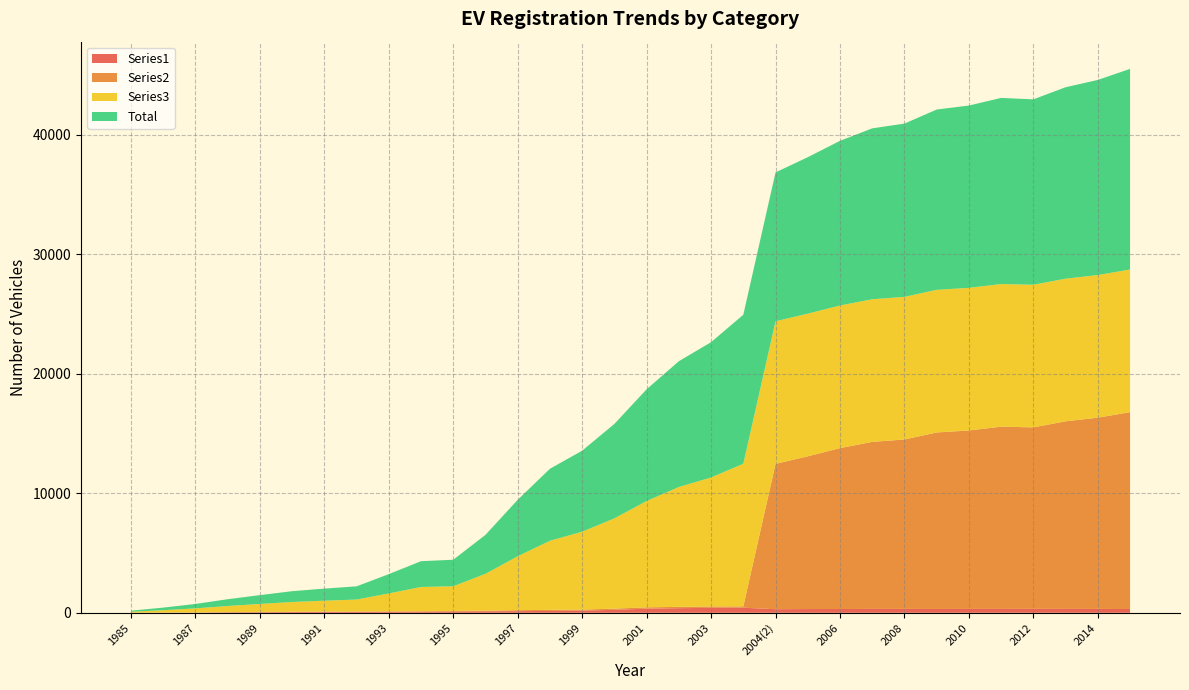

Reading left to right, what are all the values shown in this chart?

Series1: 1985=2	1986=7	1987=13	1988=37	1989=45	1990=62	1991=68	1992=70	1993=80	1994=86	1995=111	1996=126	1997=138	1998=153	1999=178	2000=249	2001=342	2002=384	2003=414	2004(1)=422	2004(2)=299	2005=312	2006=315	2007=324	2008=324	2009=320	2010=323	2011=323	2012=329	2013=324	2014=322	2015=314
Series2: 1985=0	1986=9	1987=10	1988=18	1989=25	1990=28	1991=31	1992=36	1993=39	1994=44	1995=44	1996=50	1997=78	1998=95	1999=88	2000=101	2001=113	2002=112	2003=115	2004(1)=114	2004(2)=12155	2005=12778	2006=13459	2007=13972	2008=14171	2009=14763	2010=14927	2011=15246	2012=15180	2013=15692	2014=15999	2015=16470
Series3: 1985=85	1986=200	1987=346	1988=512	1989=668	1990=813	1991=912	1992=1000	1993=1498	1994=2028	1995=2063	1996=3084	1997=4510	1998=5776	1999=6514	2000=7550	2001=8893	2002=10025	2003=10789	2004(1)=11930	2004(2)=11930	2005=11930	2006=11930	2007=11930	2008=11930	2009=11930	2010=11930	2011=11930	2012=11930	2013=11930	2014=11930	2015=11930
Total: 1985=87	1986=216	1987=369	1988=567	1989=738	1990=903	1991=1011	1992=1106	1993=1617	1994=2158	1995=2218	1996=3260	1997=4726	1998=6024	1999=6780	2000=7900	2001=9348	2002=10521	2003=11318	2004(1)=12466	2004(2)=12454	2005=13090	2006=13774	2007=14296	2008=14495	2009=15083	2010=15250	2011=15569	2012=15509	2013=16016	2014=16321	2015=16784